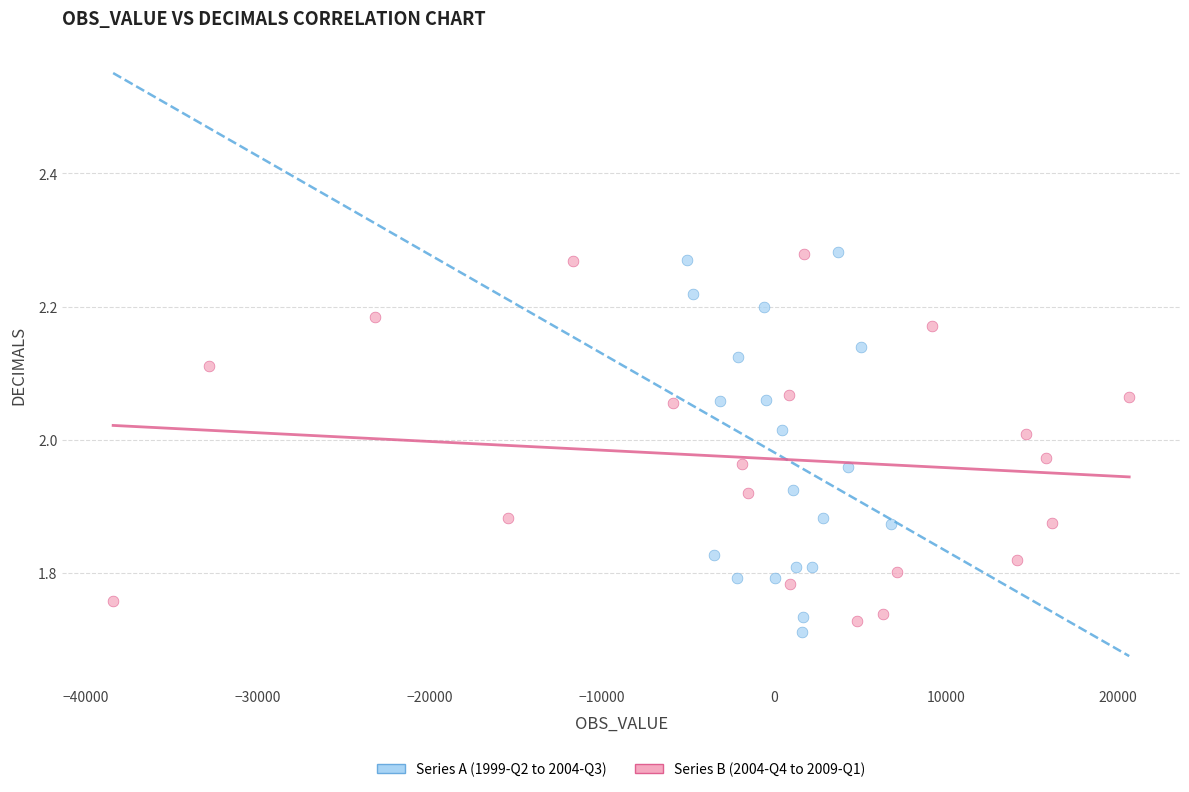

What are all the series names shown in the legend?

Series A (1999-Q2 to 2004-Q3), Series B (2004-Q4 to 2009-Q1)